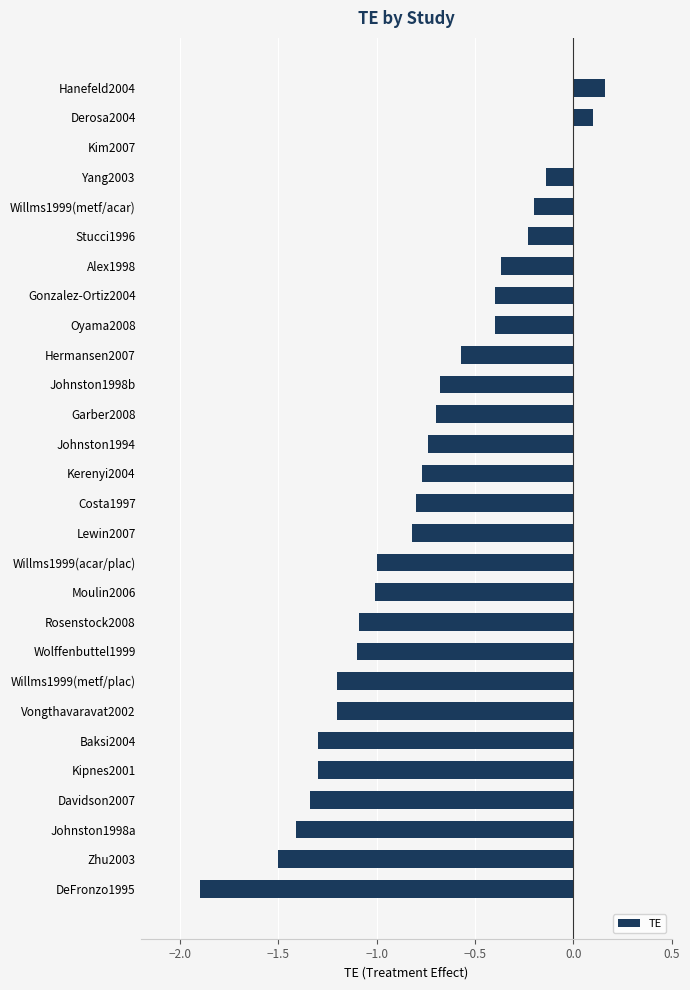

Where is the data nearest to the value 0?

Kim2007